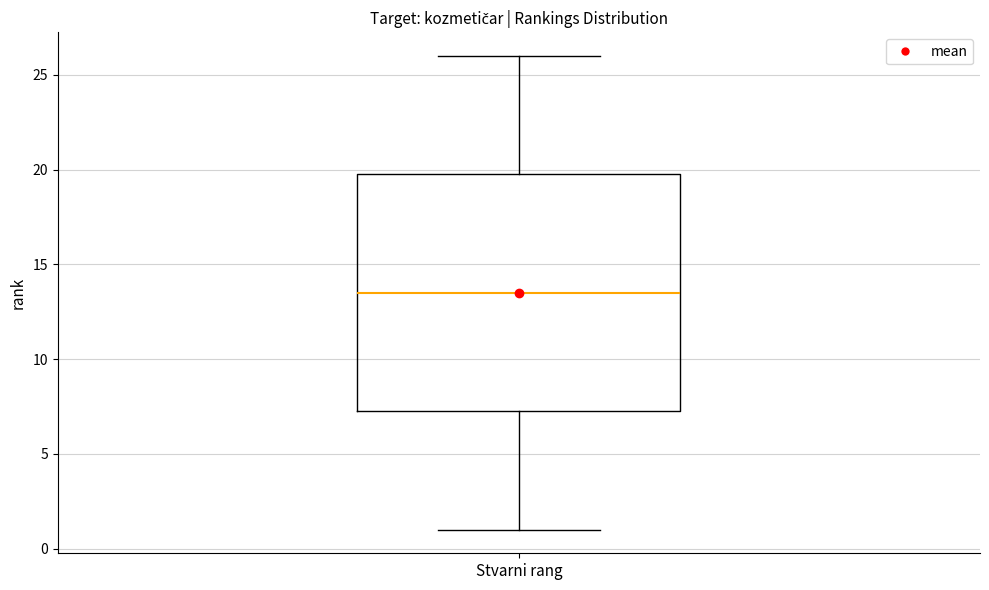

Transcribe this box plot: give where the median line is, the range the box spans, and where the two whiskers end, as read against the y-axis. The values are not printed on the chart, so give them approximately, as read against the axis.

median 13.5, box 7.5 to 20.0, whiskers 1.0 to 26.0